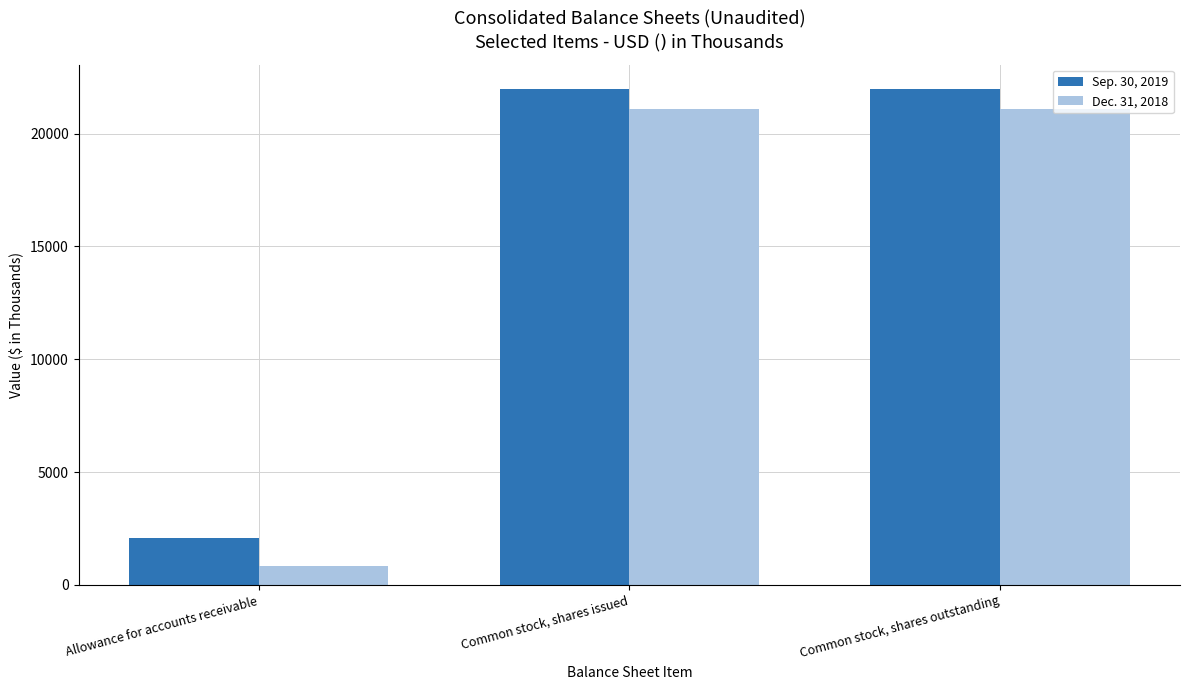

Which series has the widest spread of values?

Dec. 31, 2018